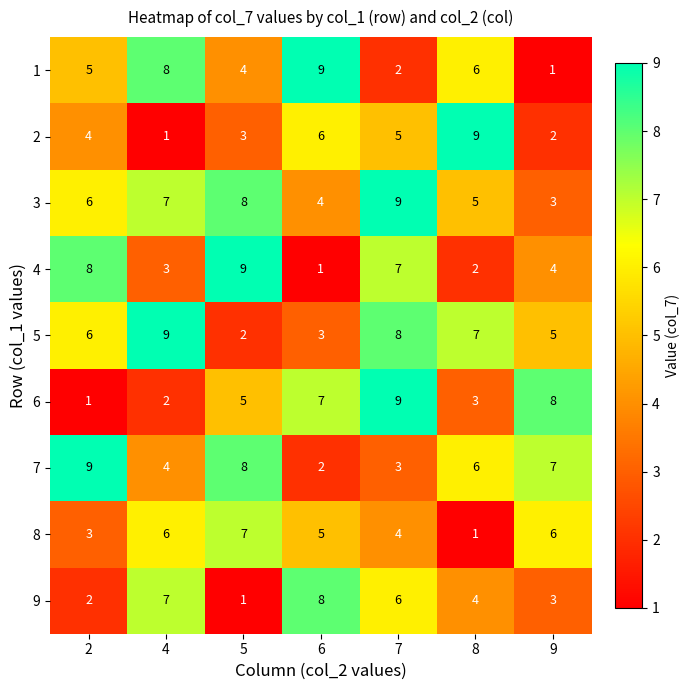

What is the sum of all 7 values?

39